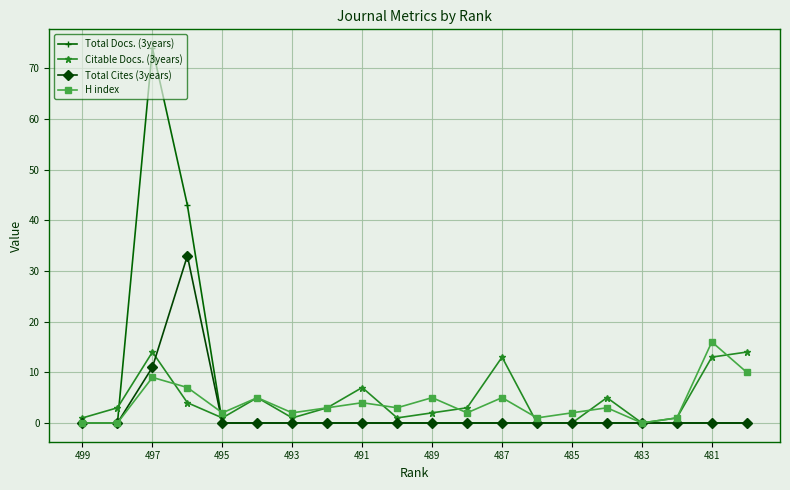

Which series has the largest range (max minus min)?

Total Docs. (3years)